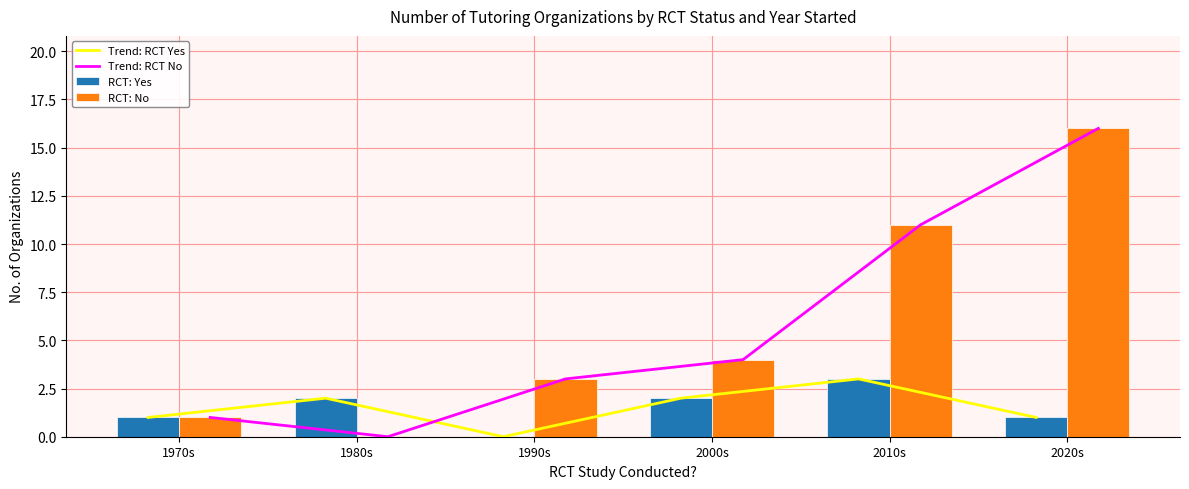

Rank the categories by RCT: No value from highest to lowest.

2020s, 2010s, 2000s, 1990s, 1970s, 1980s